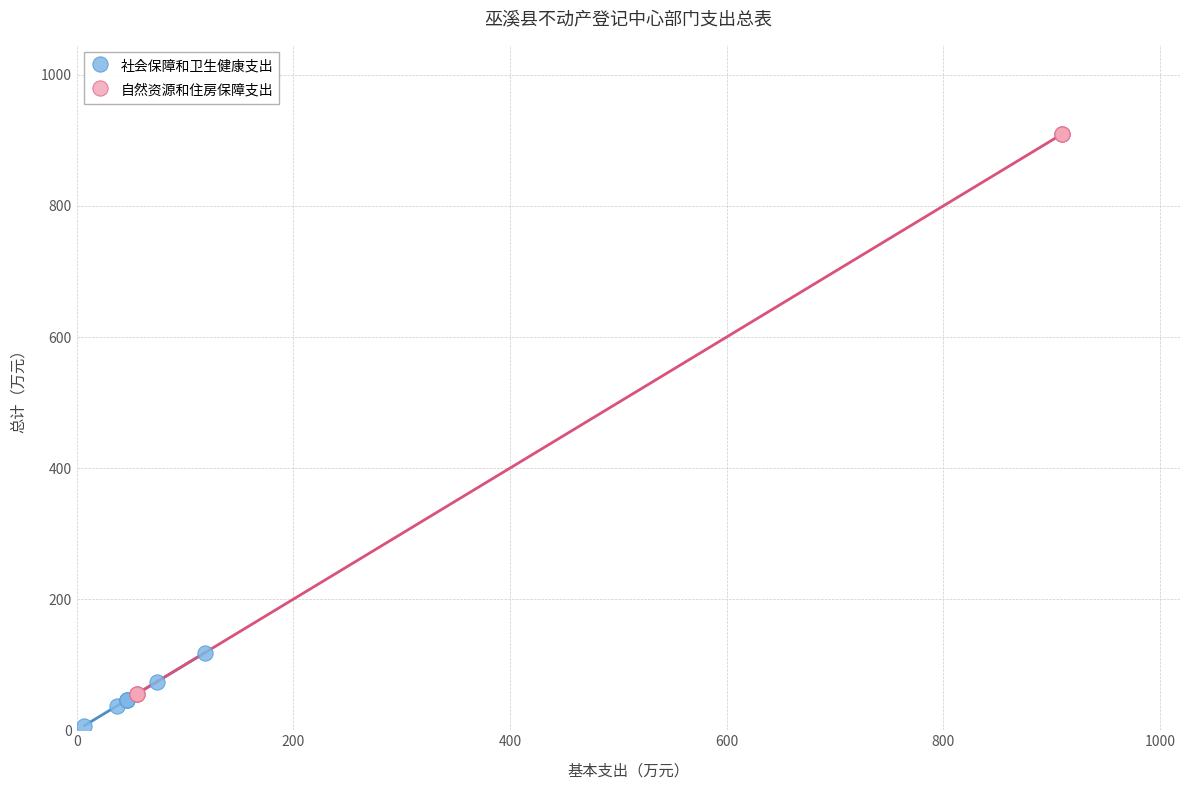

Which series has the largest Y range (max minus min)?

自然资源和住房保障支出